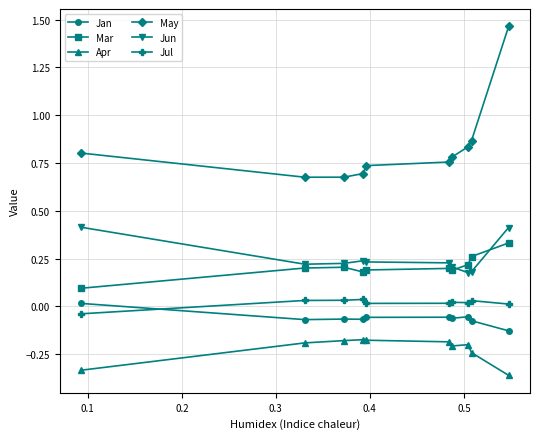

True or false: Jul and May cross at least once.

False